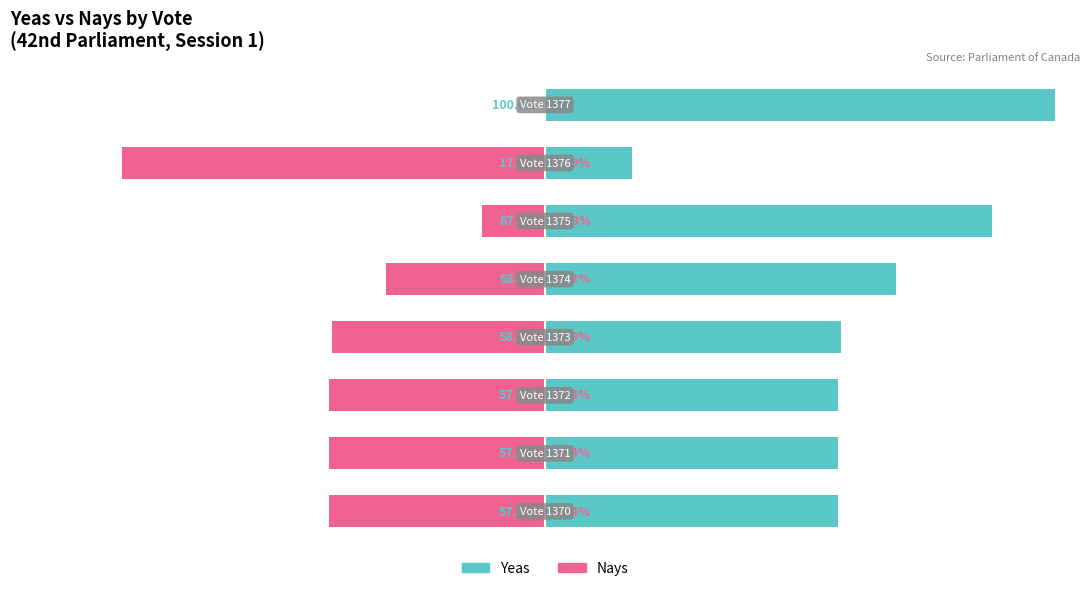

How many groups of bars are there?

8